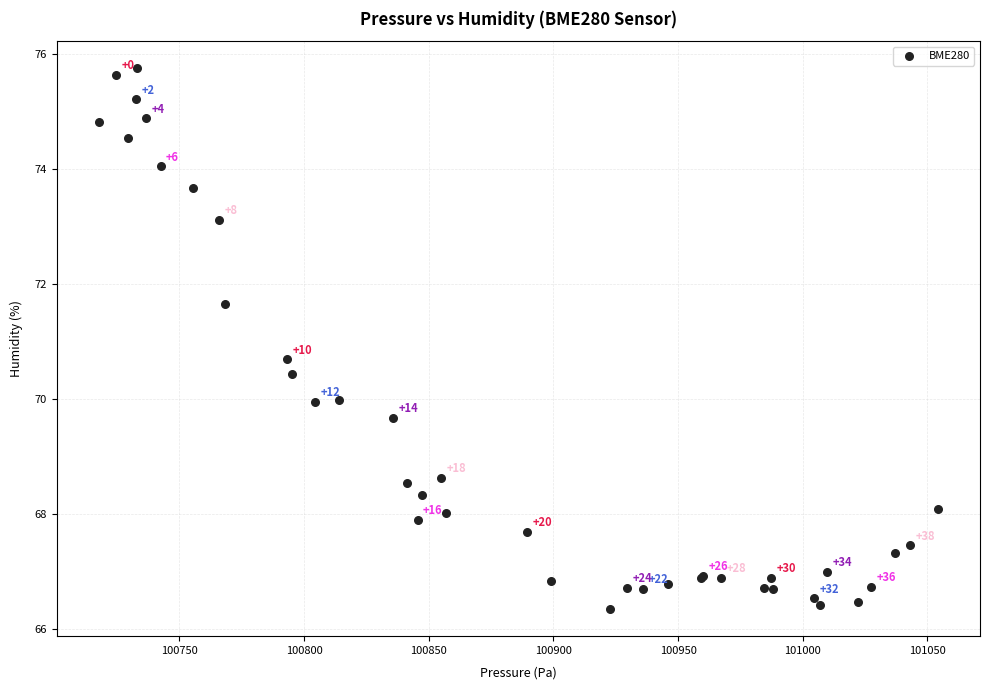

What Y value in the scatter plot is closest to 71?

70.7